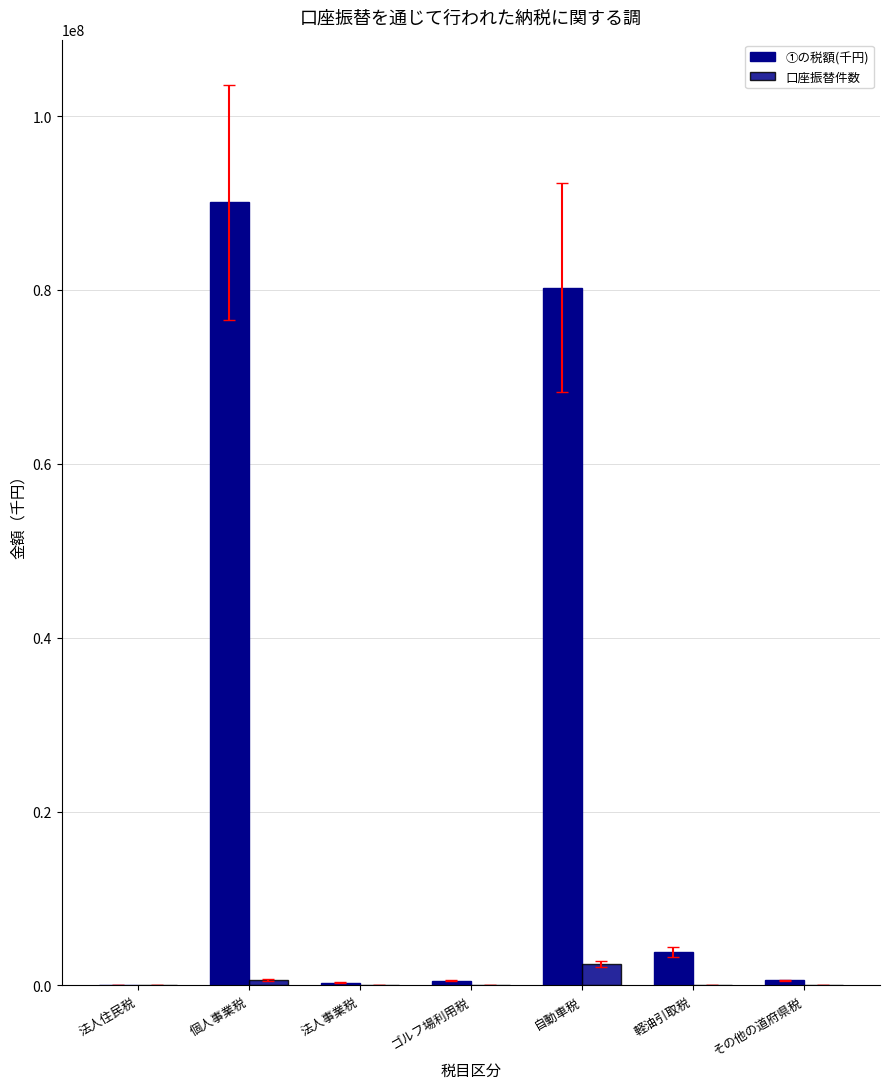

Does the chart contain stacked bars?

No